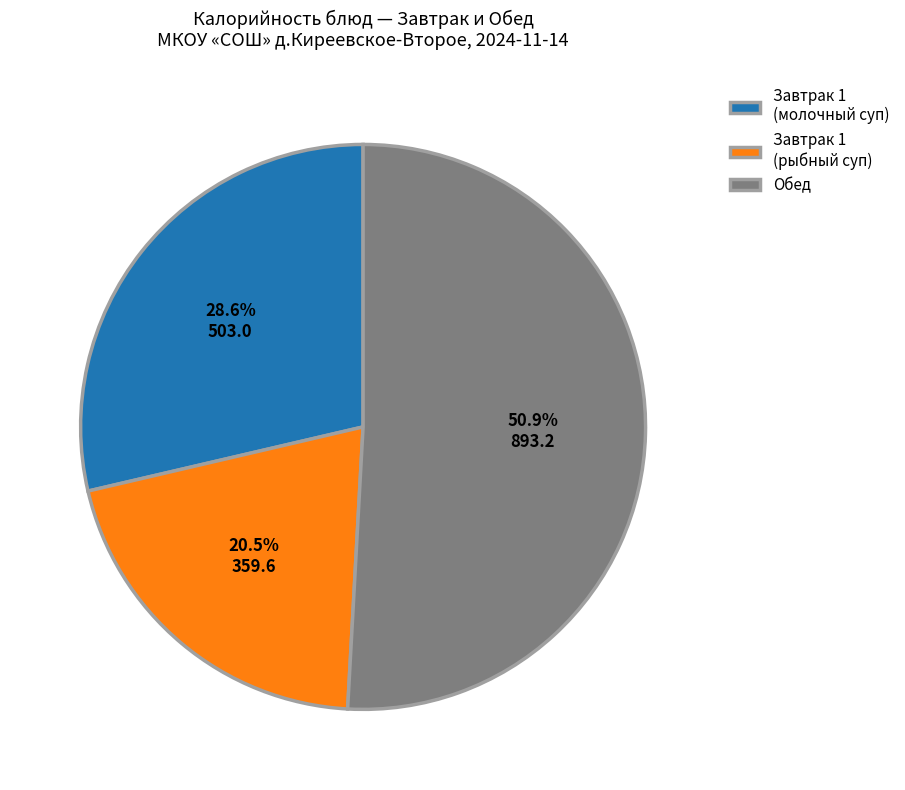

What percentage is NOT represented by Завтрак 1 (молочный суп)?

71.4%